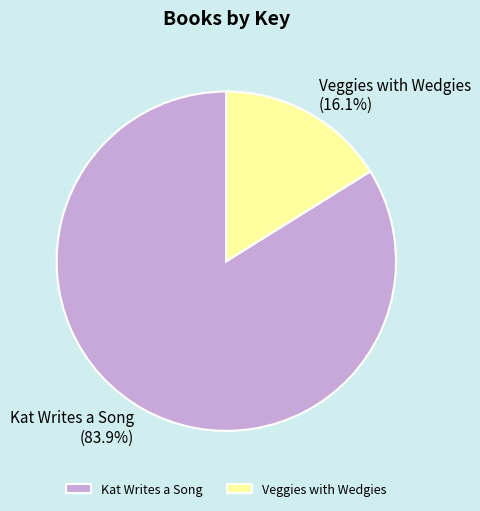

What is the ratio of the value at Kat Writes a Song to the value at Veggies with Wedgies?

5.2